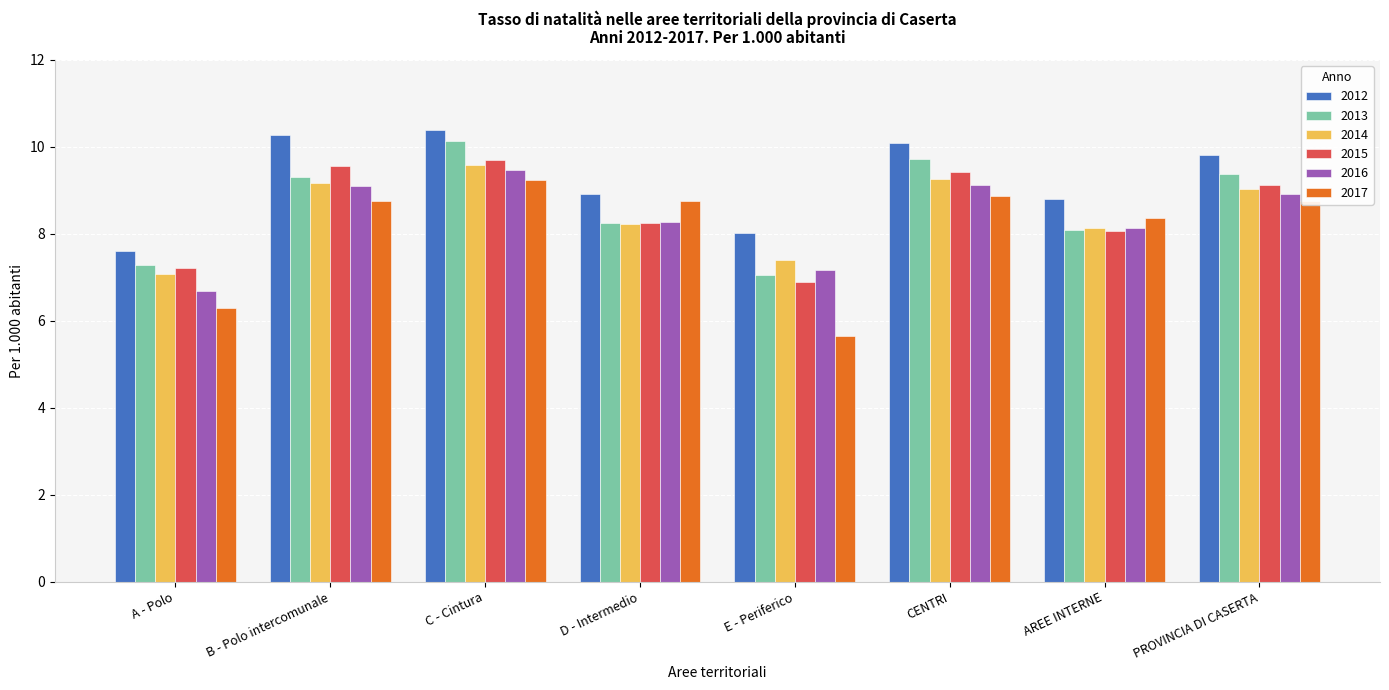

At which label is 2015 closest to 8?

AREE INTERNE